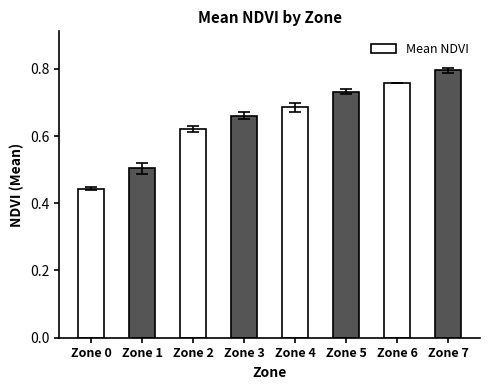

Rank the categories by value from lowest to highest.

Zone 0, Zone 1, Zone 2, Zone 3, Zone 4, Zone 5, Zone 6, Zone 7